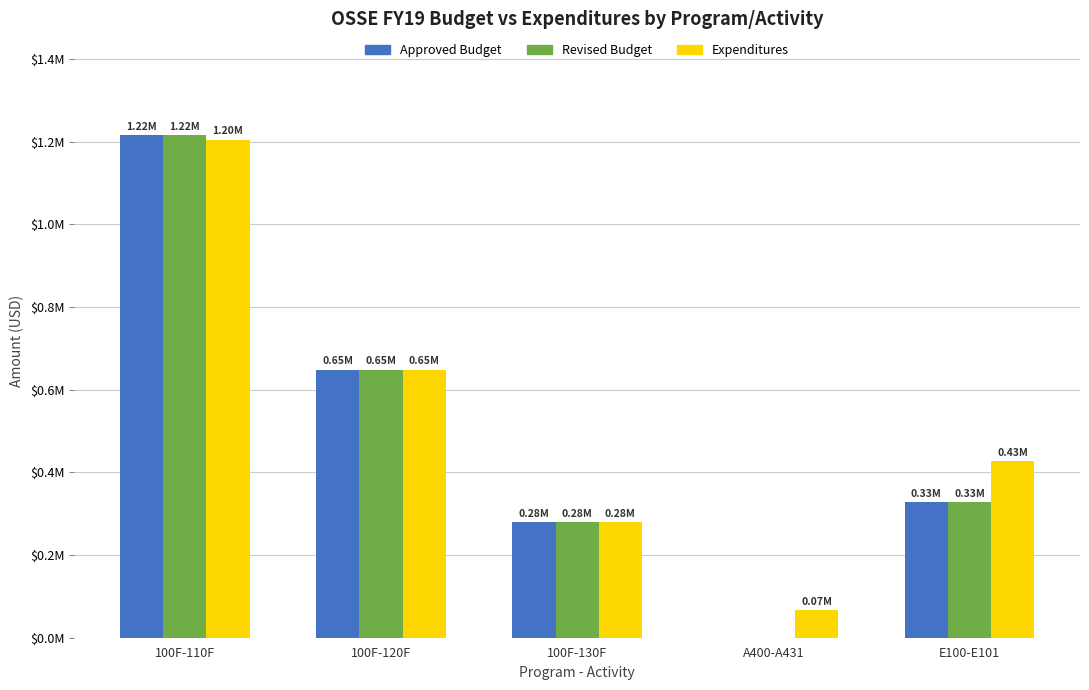

What are all the series names shown in the legend?

Approved Budget, Revised Budget, Expenditures